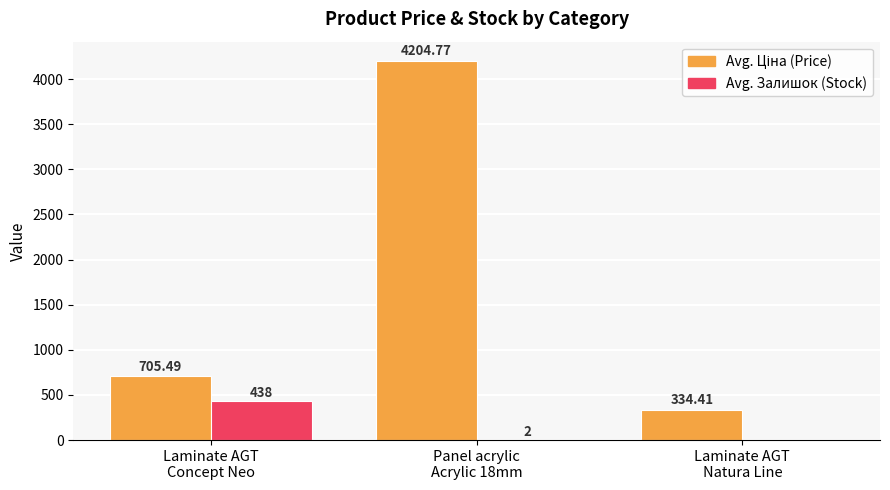

What is the sum of all Avg. Залишок (Stock) values?

439.9